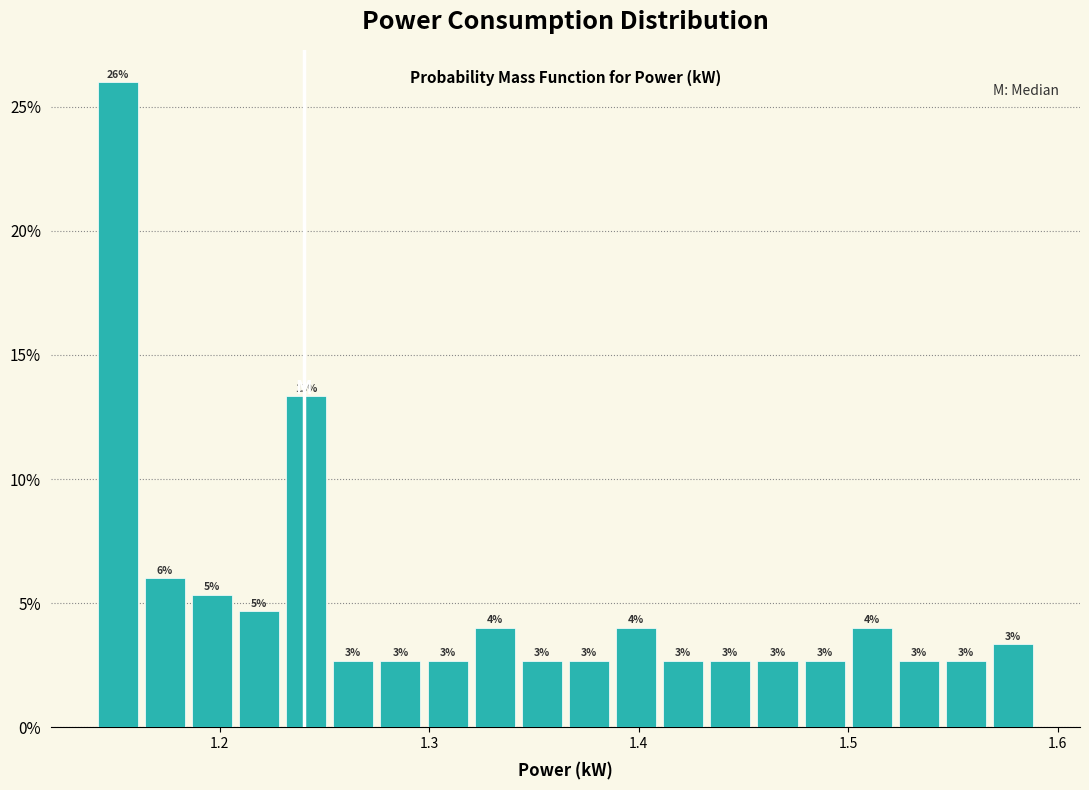

Read against the x-axis, roughly where is the centre of the tallest bar?

1.15